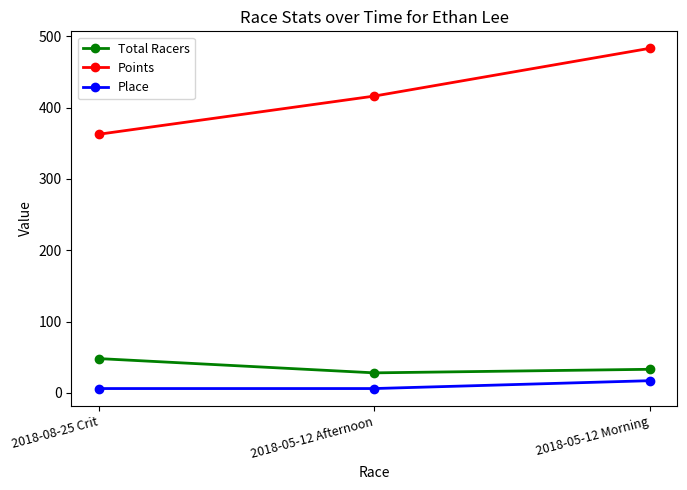

True or false: Points has a value of 149.0 at 2018-05-12 Morning.

False